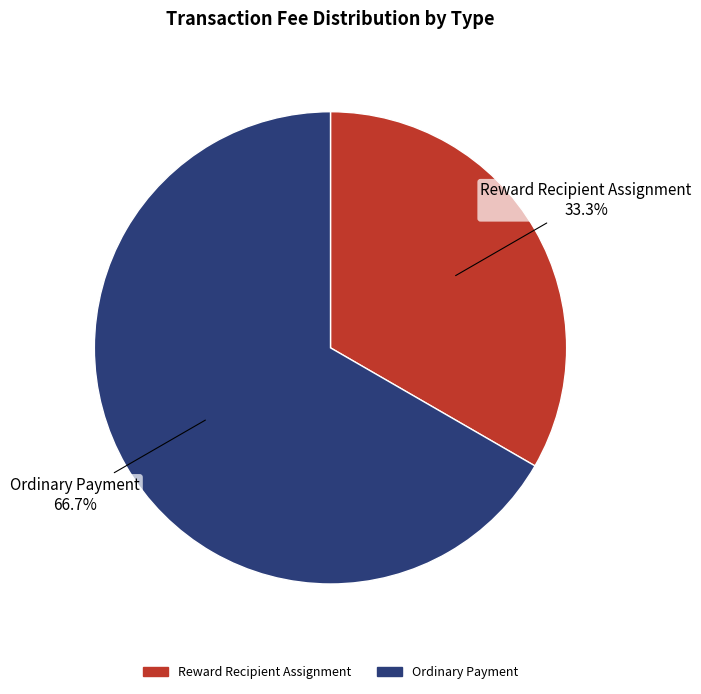

Is Ordinary Payment the majority of the pie?

Yes